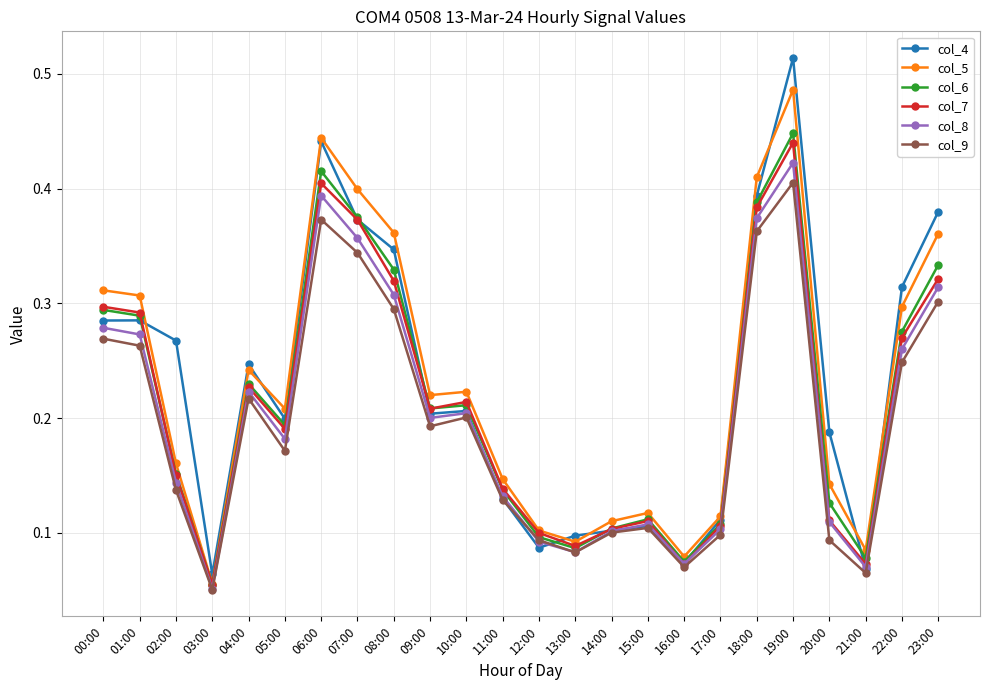

Where is the first local minimum for col_8?

03:00